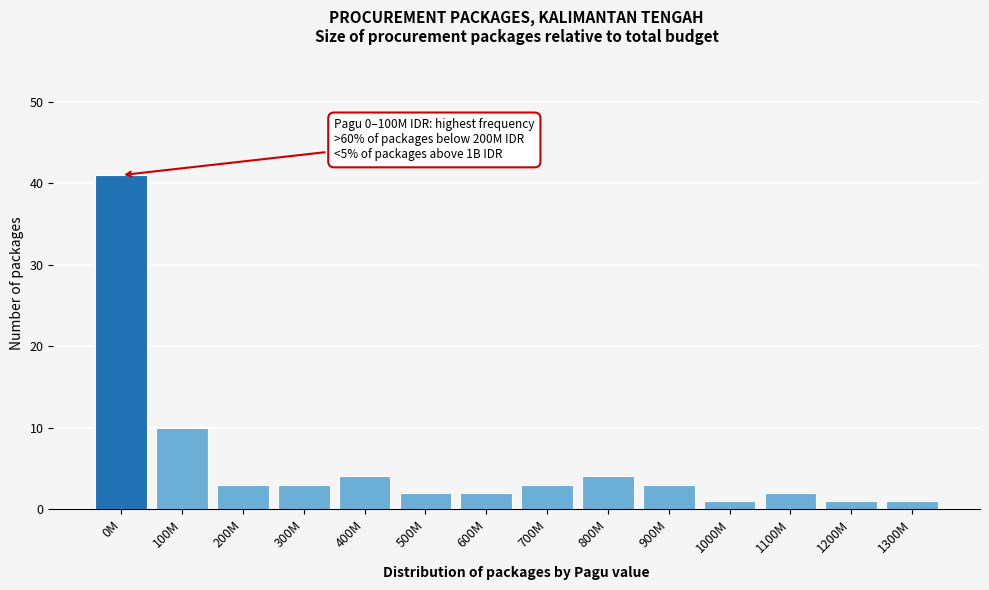

Reading left to right, extract all data points from this chart.

41	10	3	3	4	2	2	3	4	3	1	2	1	1